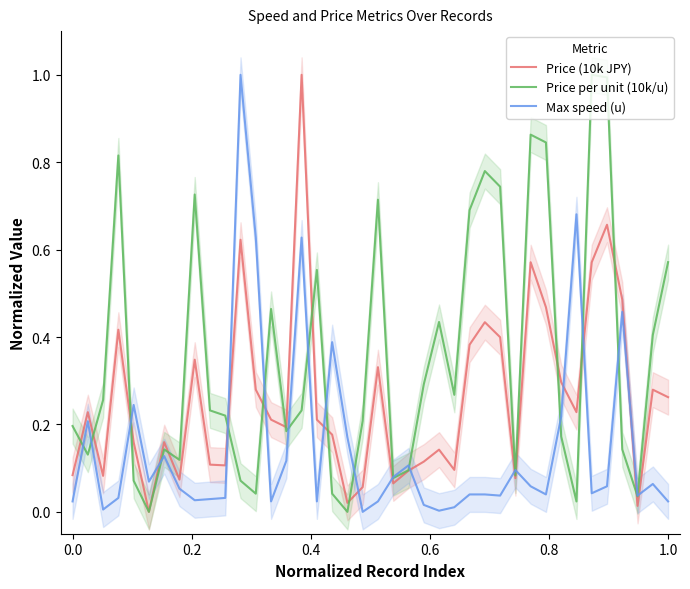

Reading left to right, list all the values displayed in this chart.

Price (10k JPY): 0.1	0.2	0.1	0.4	0.2	0.0	0.2	0.1	0.3	0.1	0.1	0.6	0.3	0.2	0.2	1.0	0.2	0.2	0.0	0.1	0.3	0.1	0.1	0.1	0.1	0.1	0.4	0.4	0.4	0.1	0.6	0.5	0.3	0.2	0.6	0.7	0.5	0.0	0.3	0.3
Price per unit (10k/u): 0.2	0.1	0.3	0.8	0.1	0.0	0.1	0.1	0.7	0.2	0.2	0.1	0.0	0.5	0.2	0.2	0.6	0.0	0.0	0.2	0.7	0.1	0.1	0.3	0.4	0.3	0.7	0.8	0.7	0.1	0.9	0.8	0.2	0.0	1.0	1.0	0.1	0.0	0.4	0.6
Max speed (u): 0.0	0.2	0.0	0.0	0.2	0.1	0.1	0.1	0.0	0.0	0.0	1.0	0.6	0.0	0.1	0.6	0.0	0.4	0.2	0.0	0.0	0.1	0.1	0.0	0.0	0.0	0.0	0.0	0.0	0.1	0.1	0.0	0.2	0.7	0.0	0.1	0.5	0.0	0.1	0.0